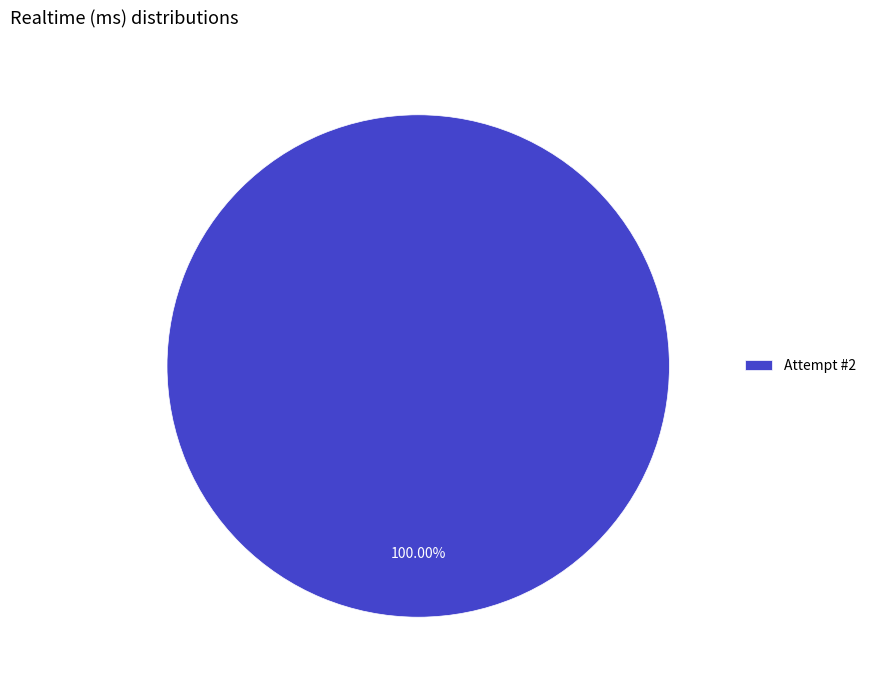

Rank the categories by value from lowest to highest.

Attempt #2